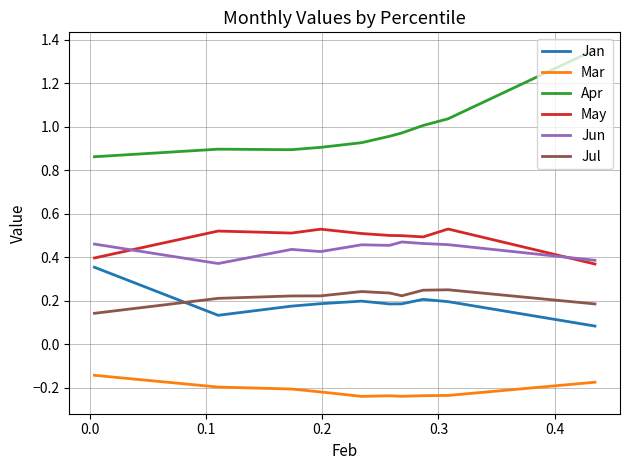

Which series has the largest total across all categories?

Apr